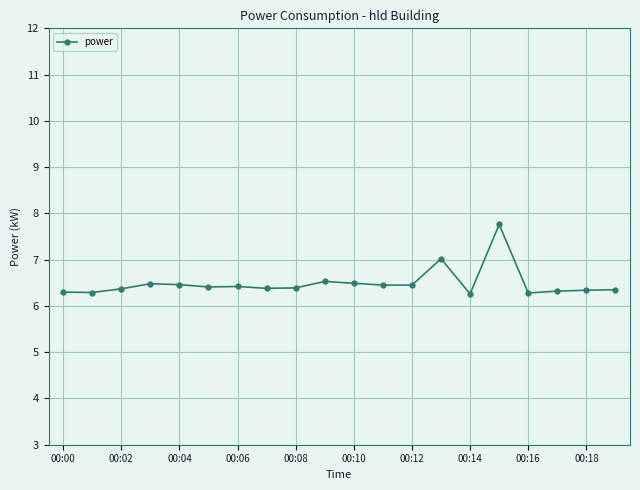

What is the average value?

6.5